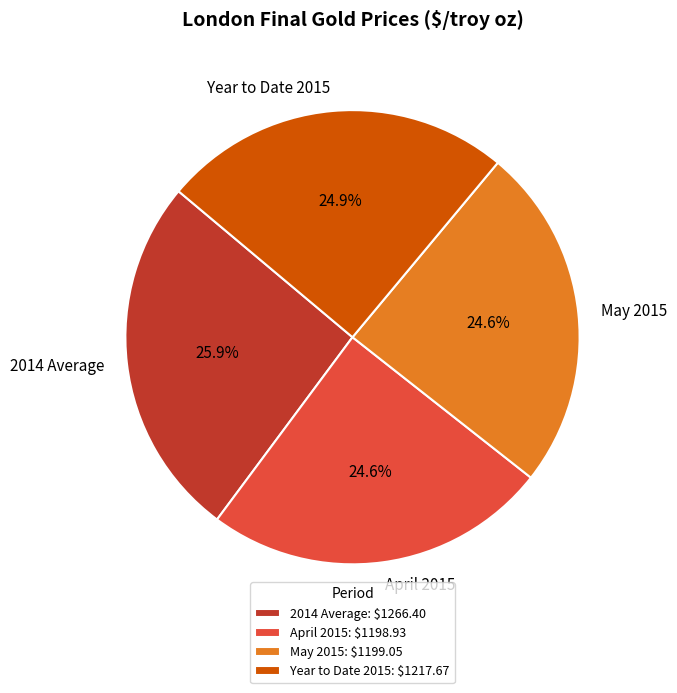

Which category has the biggest portion of the pie?

2014 Average